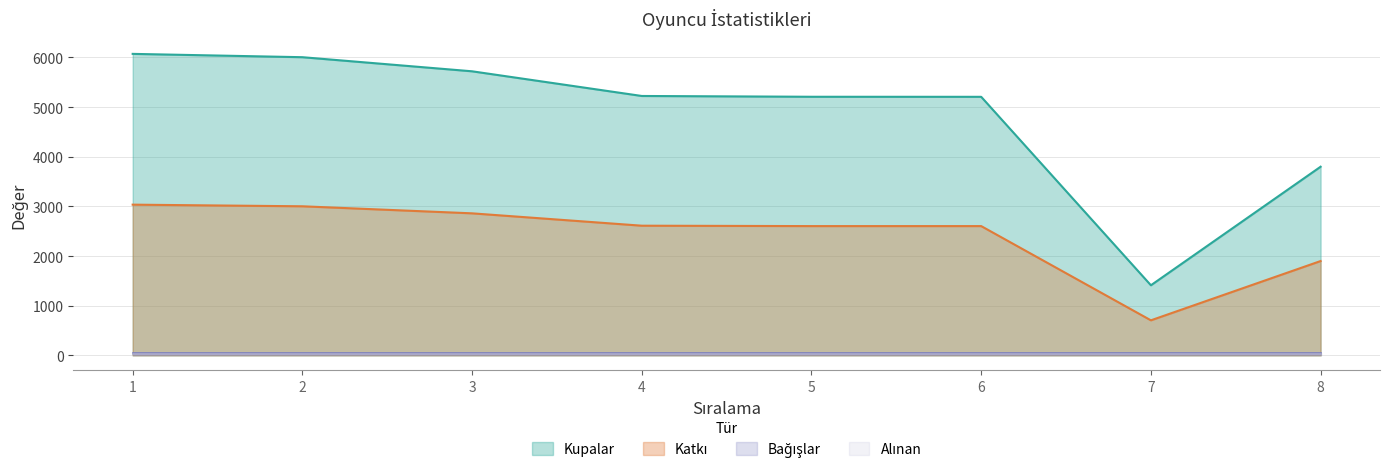

What is the highest value of the Katkı series?

3036